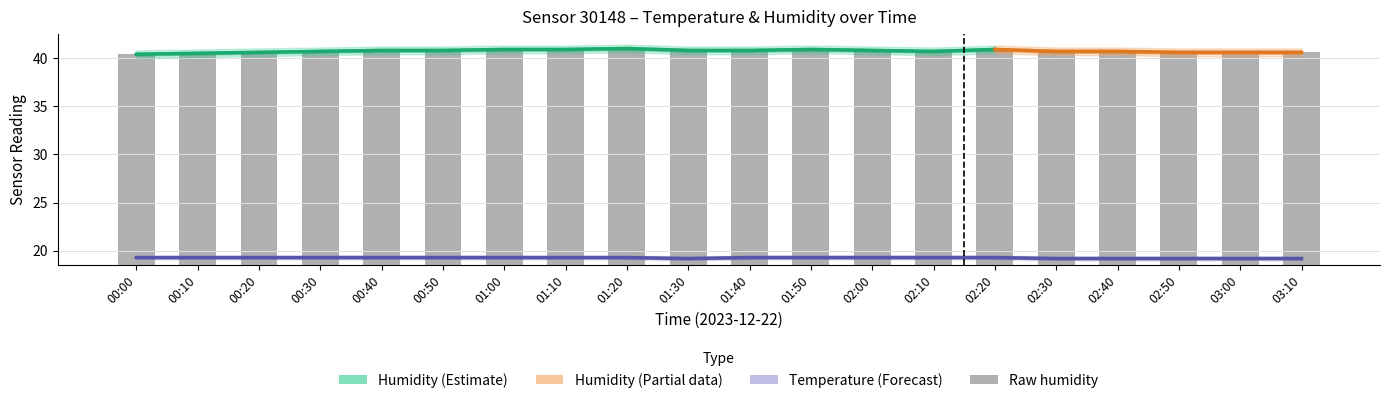

Between 02:00 and 02:20, which is larger?

02:00